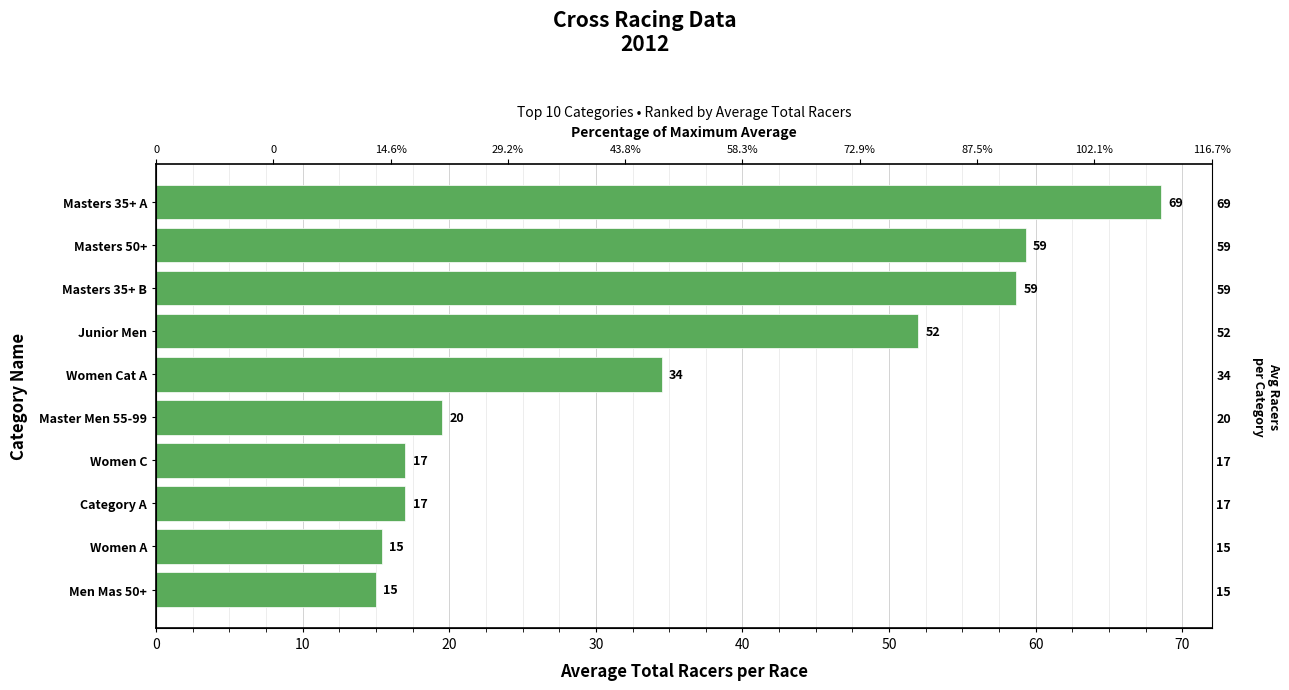

How many data points does each series have?

10